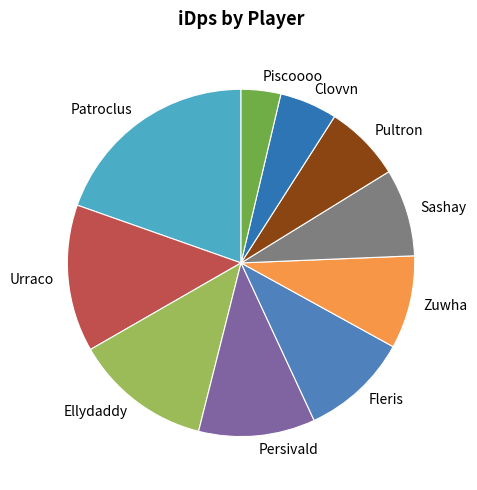

Is it true that Piscoooo is 4% of the pie?

True